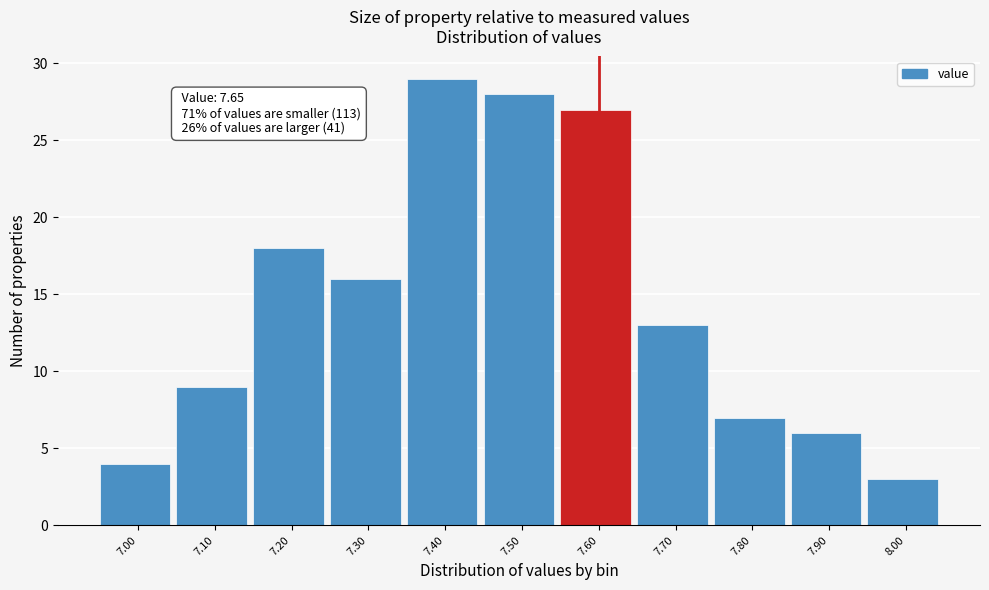

Reading left to right, list all the values displayed in this chart.

7.00=4	7.10=9	7.20=18	7.30=16	7.40=29	7.50=28	7.60=27	7.70=13	7.80=7	7.90=6	8.00=3